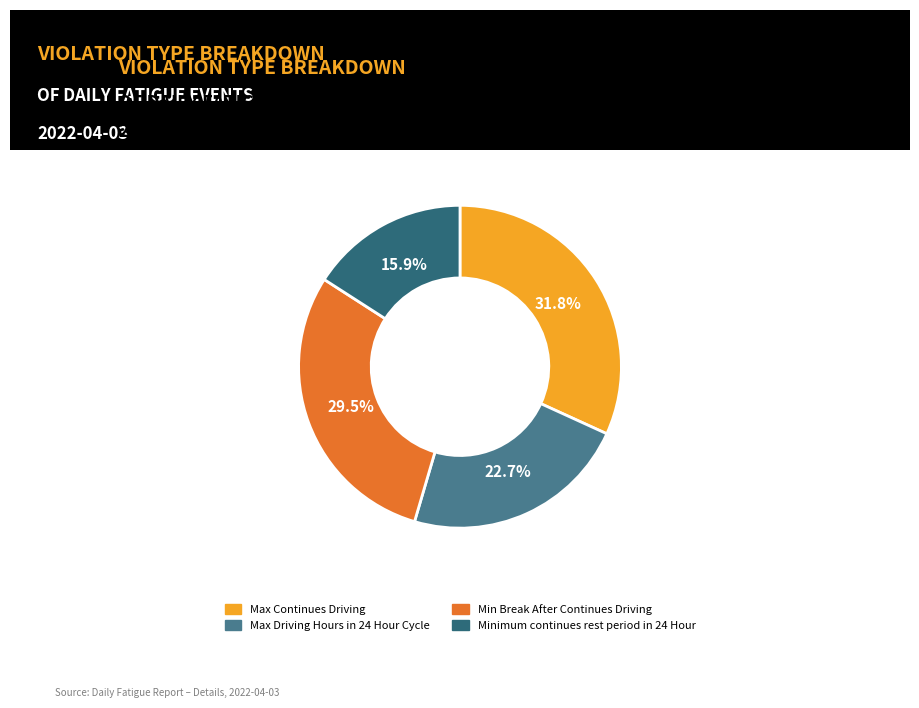

Which category has the biggest portion of the pie?

Max Continues Driving